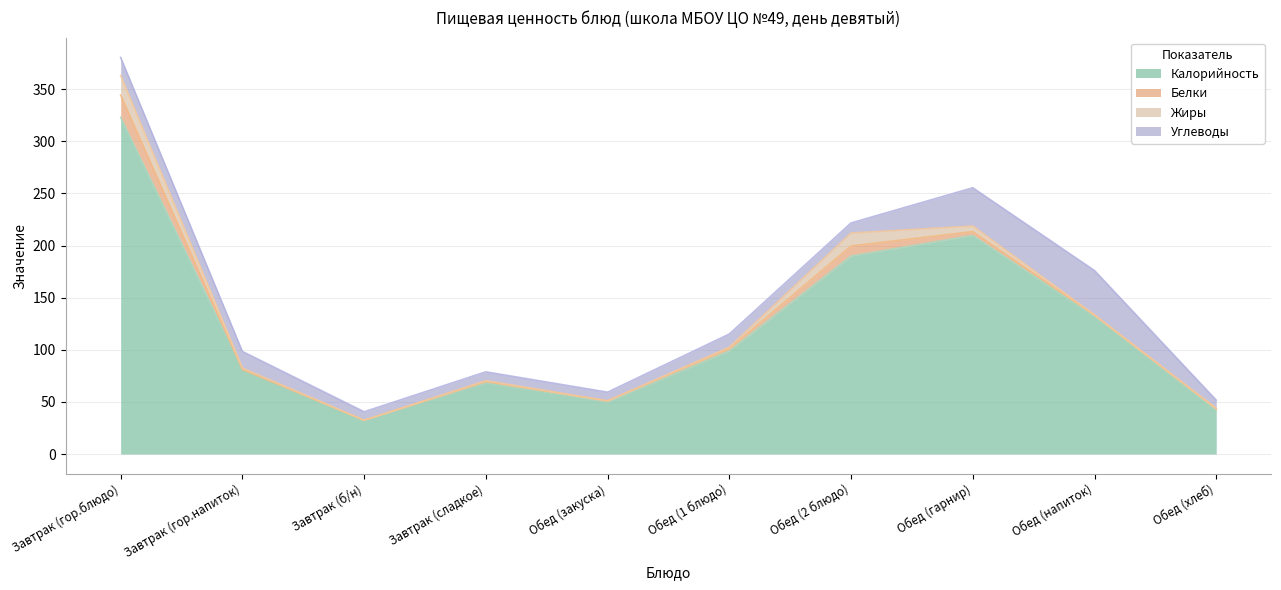

Reading right to left, extract all data points from this chart.

Калорийность: 42.0	132.0	209.7	190.0	99.0	50.0	68.7	32.4	81.0	323.0
Белки: 1.4	1.2	3.6	9.6	2.1	1.0	0.8	0.0	0.1	21.3
Жиры: 0.5	0.3	5.4	12.4	1.4	0.0	0.8	0.0	1.4	18.8
Углеводы: 7.8	42.5	36.7	9.7	12.6	8.3	8.5	8.1	15.9	17.4